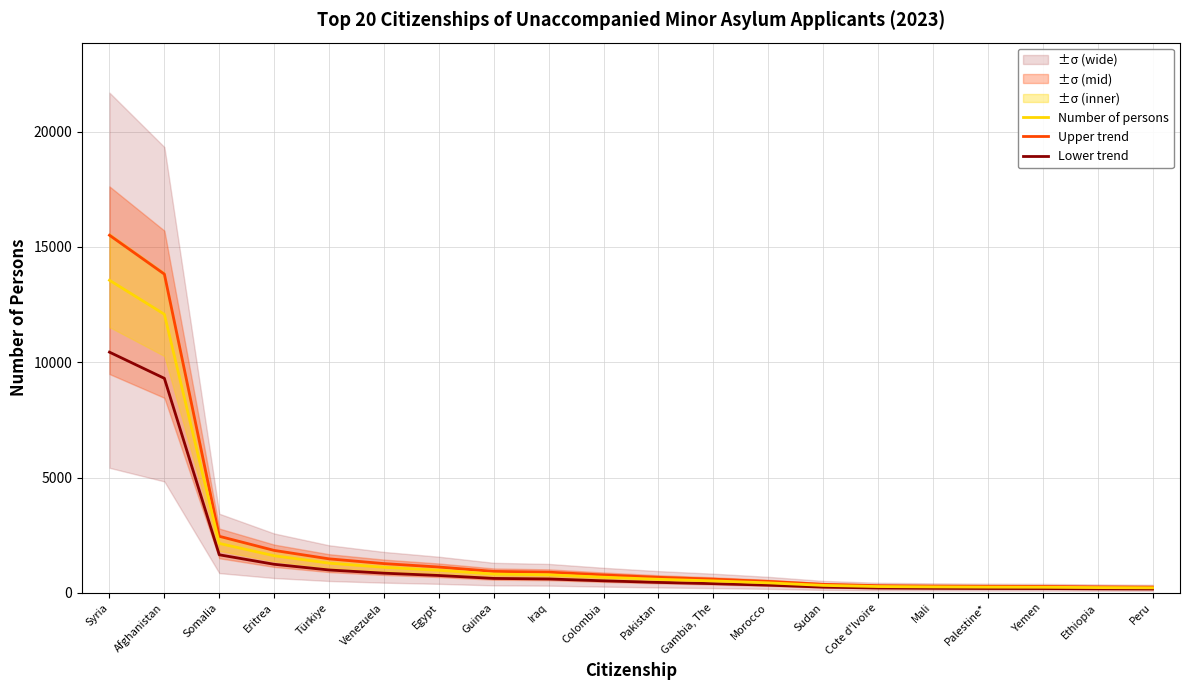

True or false: Upper trend has a value of 1269.8 at Venezuela.

True